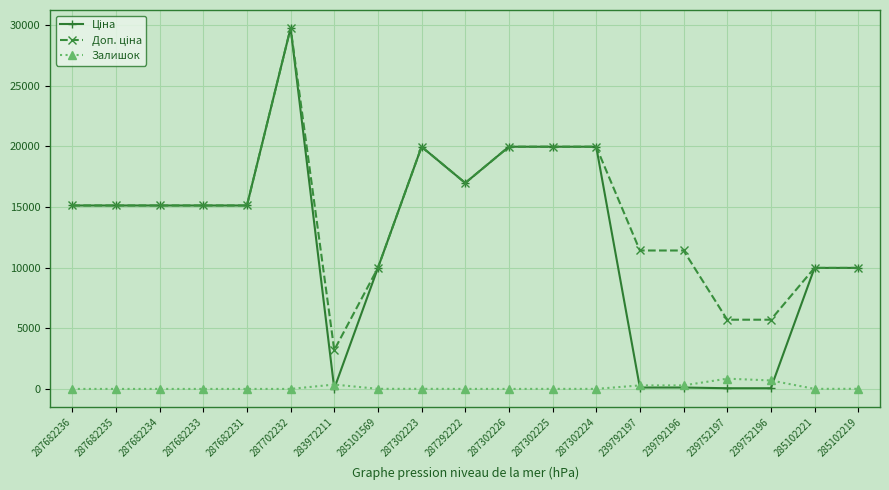

The Залишок series shows 0.0 at 287302226. True or false?

True